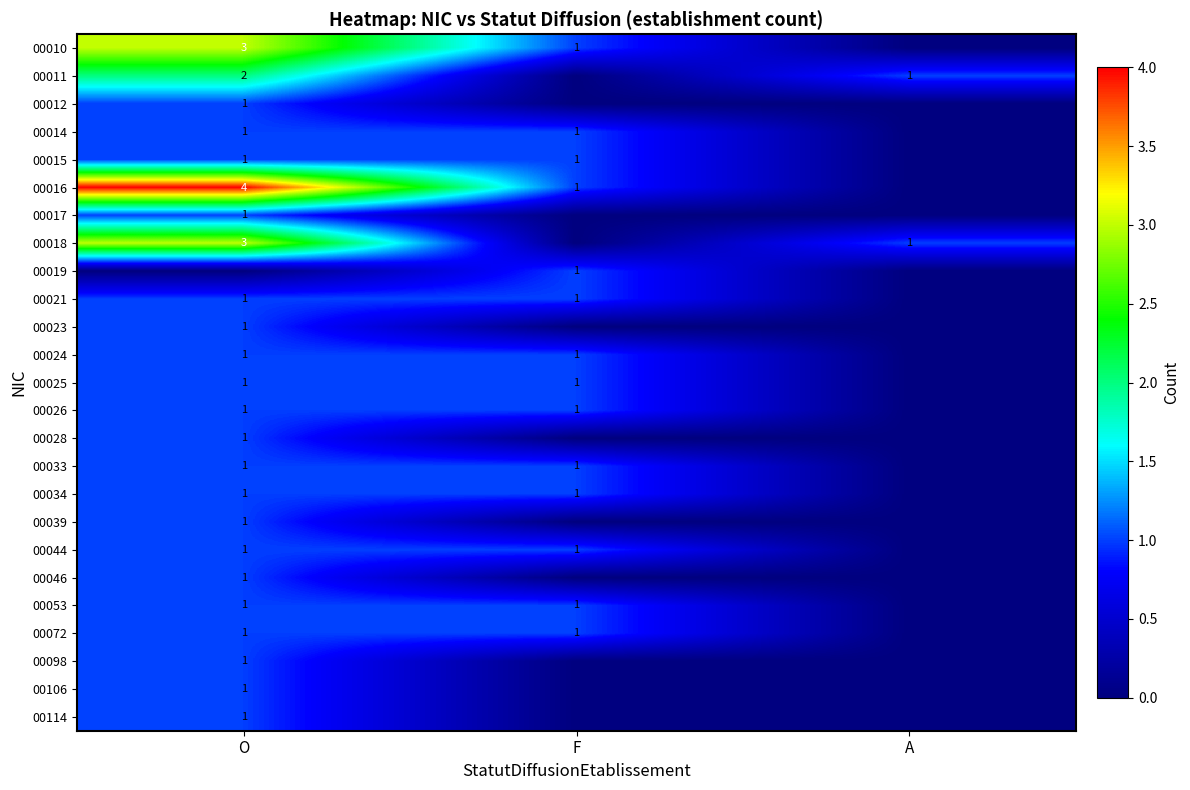

What is the total value across all series at F?

14